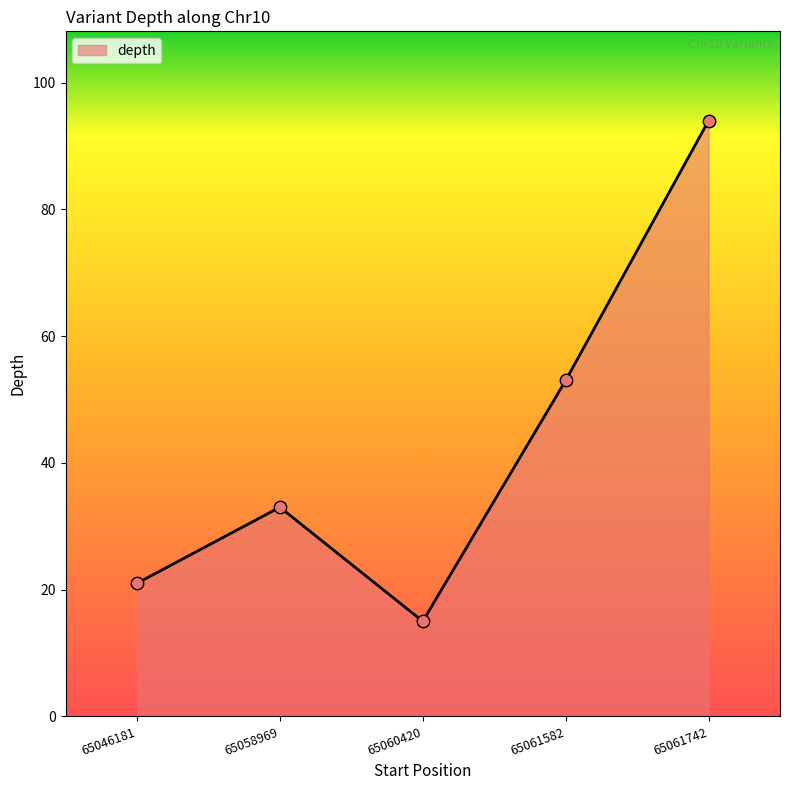

What is the change in value from 65061582 to 65061742?

+41